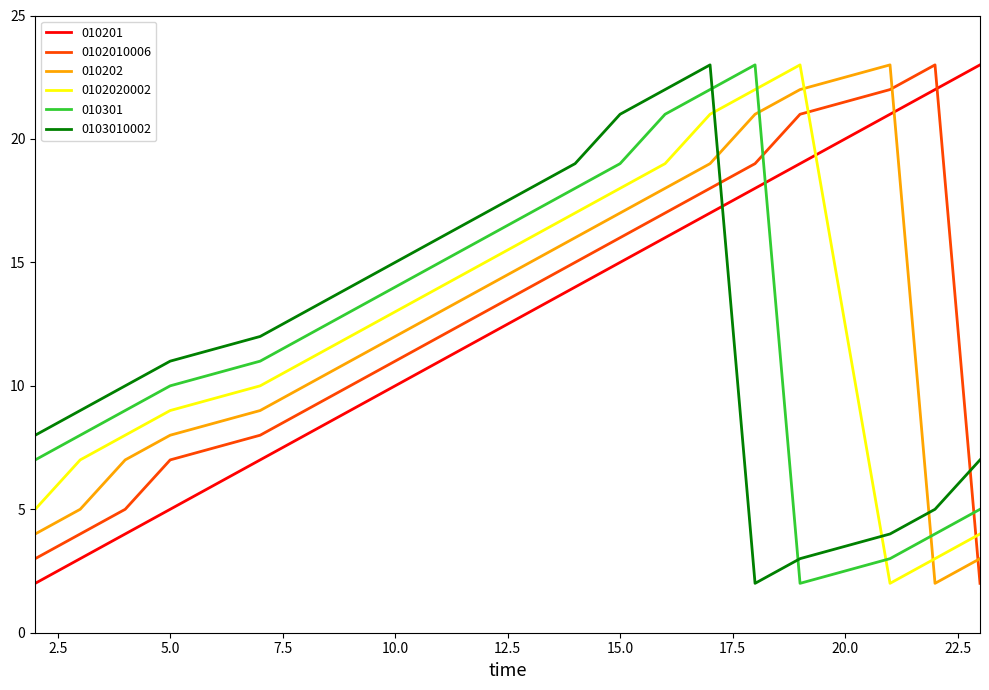

What is the highest value of the 0102020002 series?

23